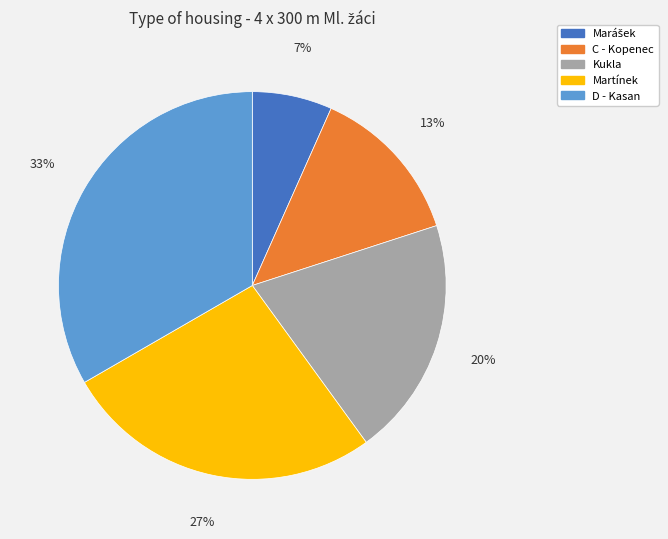

Is there a majority slice in this chart?

No